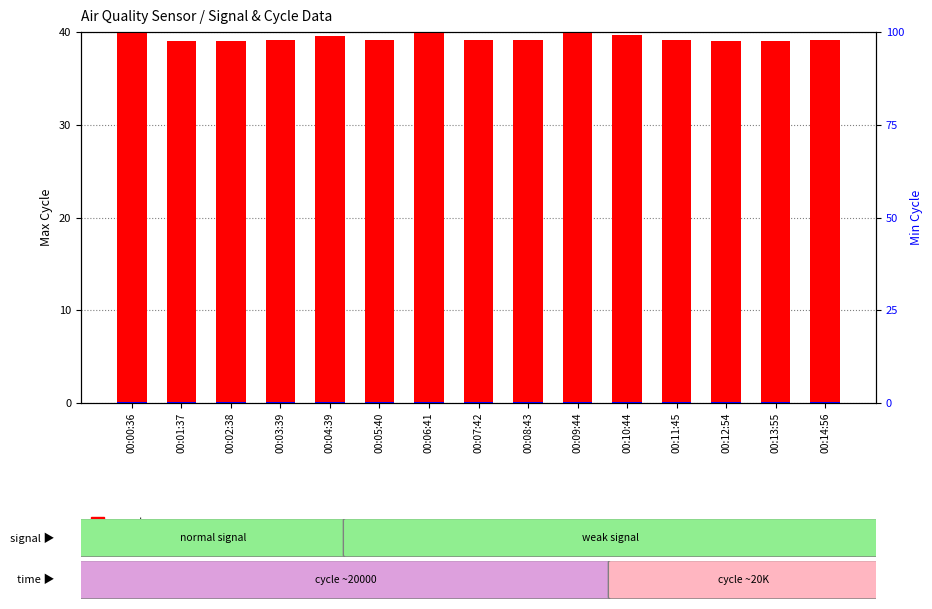

Reading right to left, list all the values displayed in this chart.

count: 00:14:56=39.1	00:13:55=39.0	00:12:54=39.0	00:11:45=39.1	00:10:44=39.7	00:09:44=39.9	00:08:43=39.2	00:07:42=39.1	00:06:41=39.9	00:05:40=39.1	00:04:39=39.6	00:03:39=39.1	00:02:38=39.1	00:01:37=39.0	00:00:36=40.0
percentile rank within the sample: 00:14:56=0.1	00:13:55=0.1	00:12:54=0.1	00:11:45=0.1	00:10:44=0.1	00:09:44=0.1	00:08:43=0.1	00:07:42=0.1	00:06:41=0.1	00:05:40=0.1	00:04:39=0.1	00:03:39=0.1	00:02:38=0.1	00:01:37=0.1	00:00:36=0.1